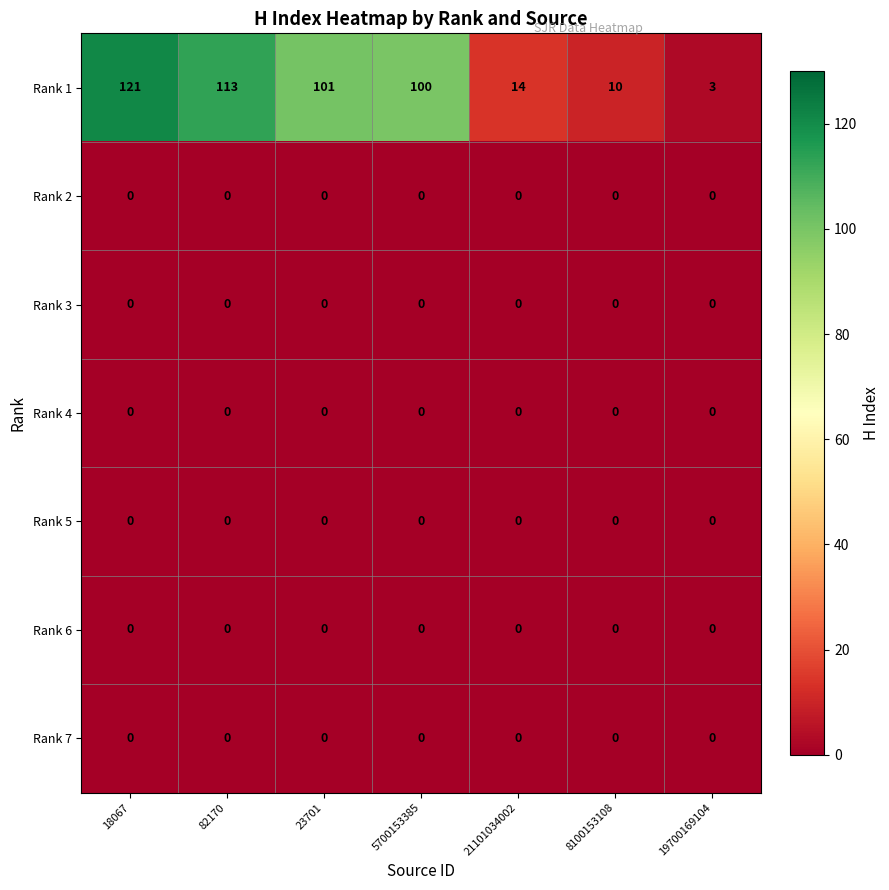

Which series has the largest total across all categories?

Rank 1